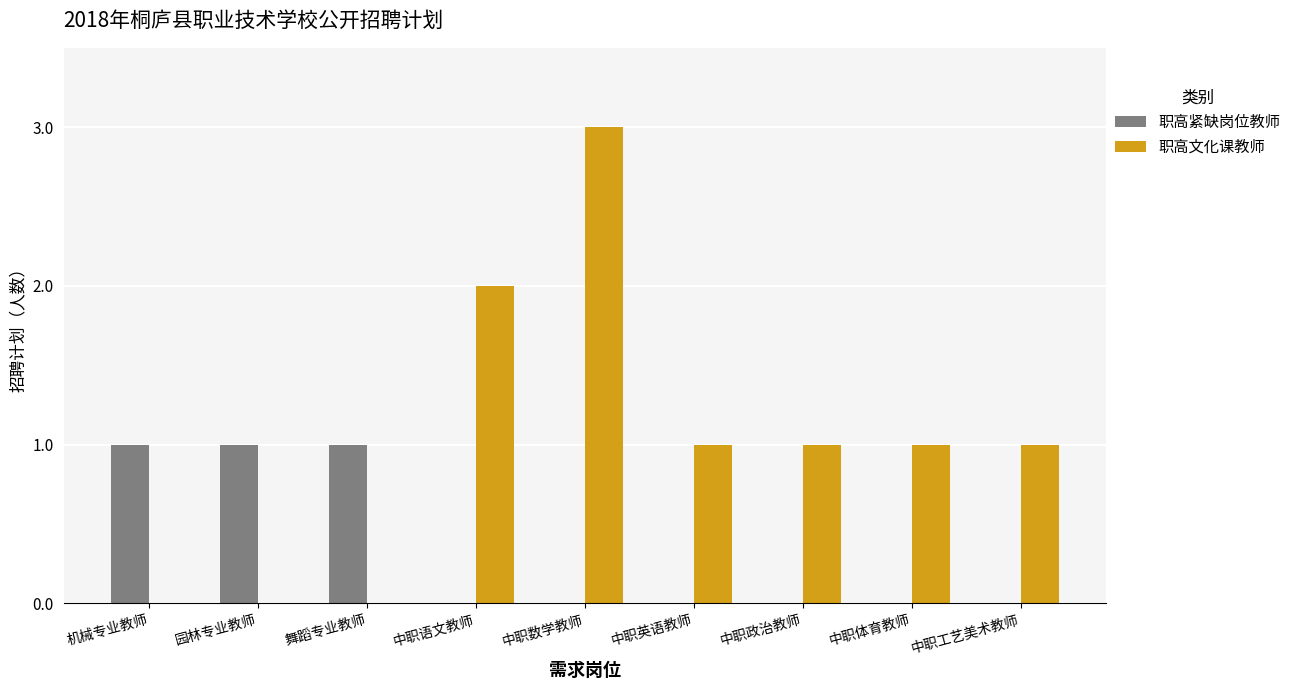

What are all the series names shown in the legend?

职高紧缺岗位教师, 职高文化课教师